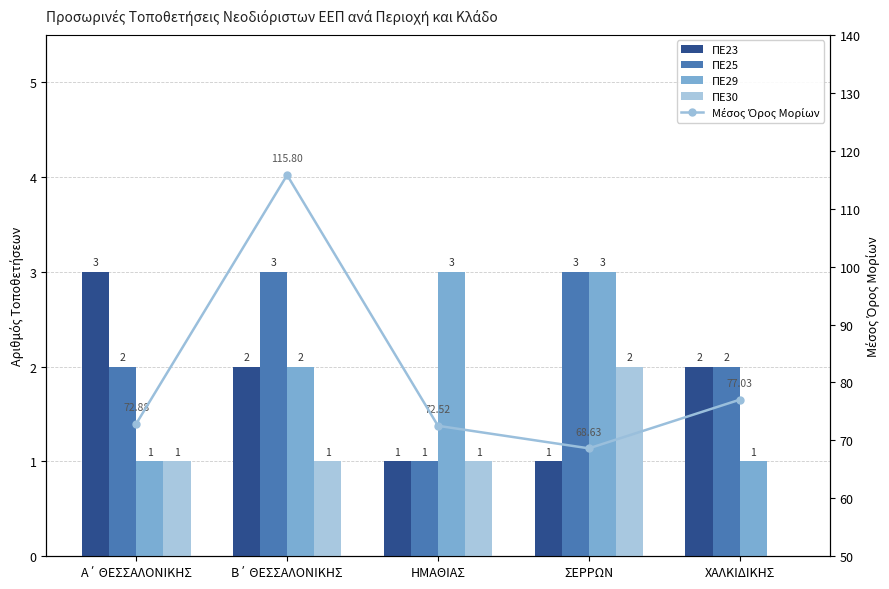

What is the greatest value displayed?

115.8